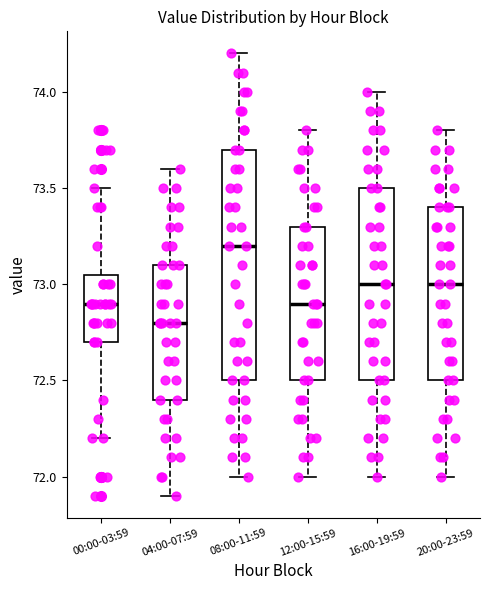

Which box is the tallest, from its lower edge to its upper edge?

08:00-11:59